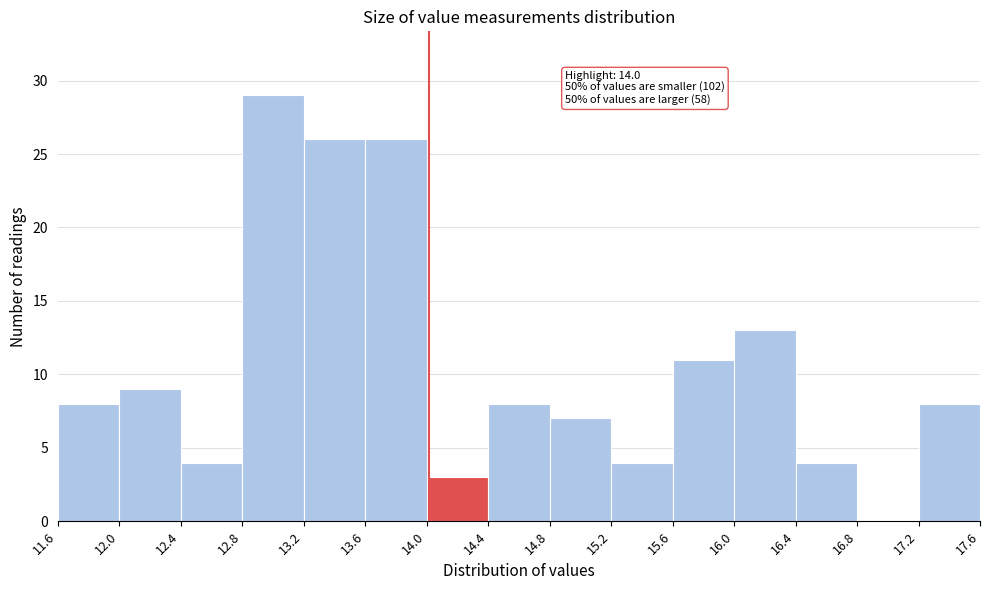

Over which range of the x-axis is the bar tallest?

12.8 to 13.2